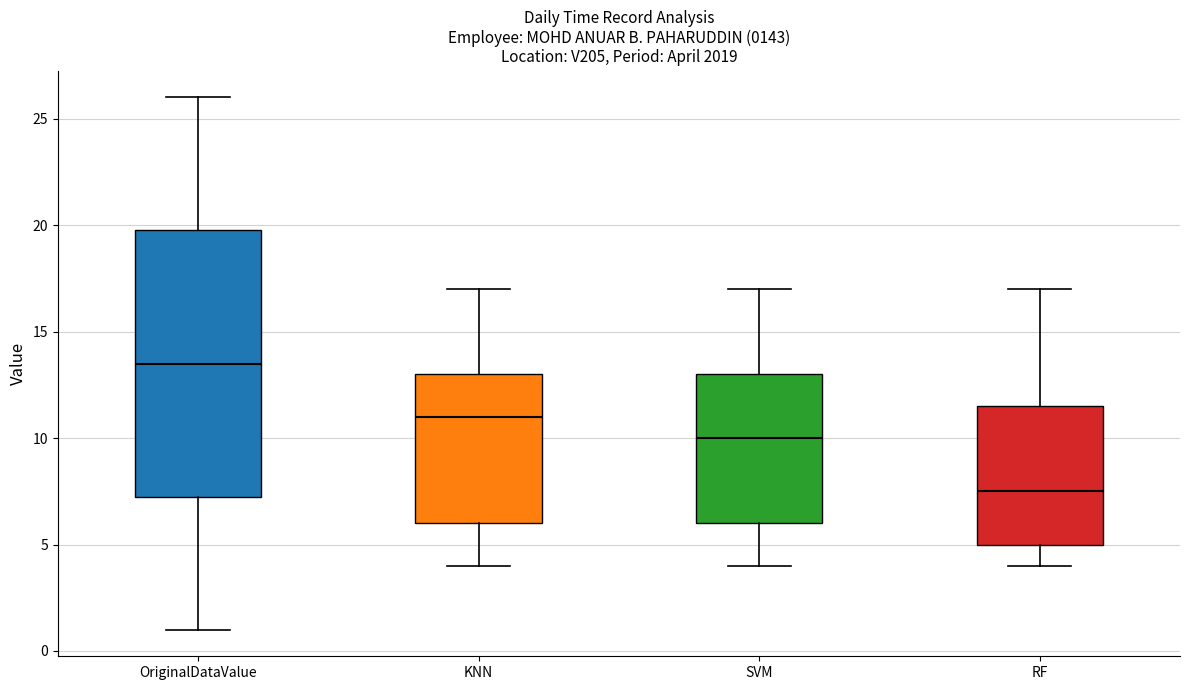

Which box has the highest median line?

OriginalDataValue